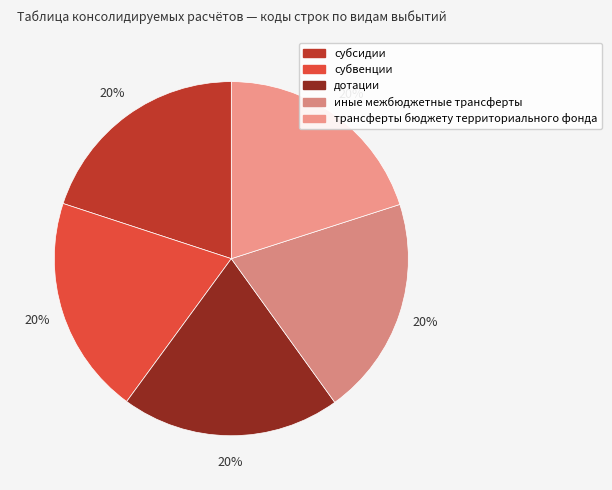

True or false: иные межбюджетные трансферты accounts for 20% of the total.

True